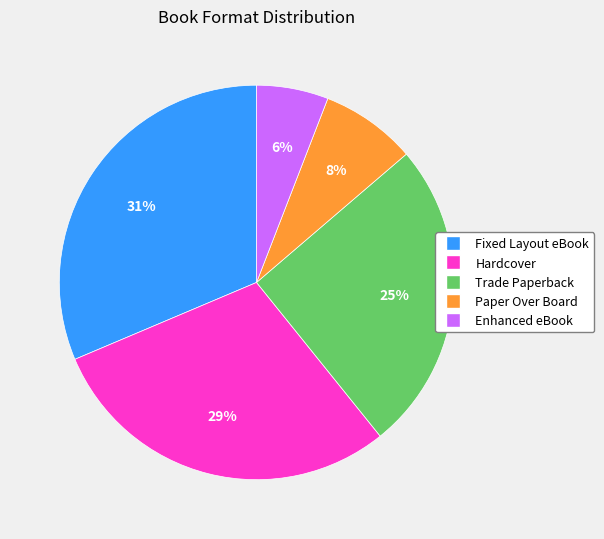

To the nearest percent, what is the difference between the largest and smallest slice percentages?

25%